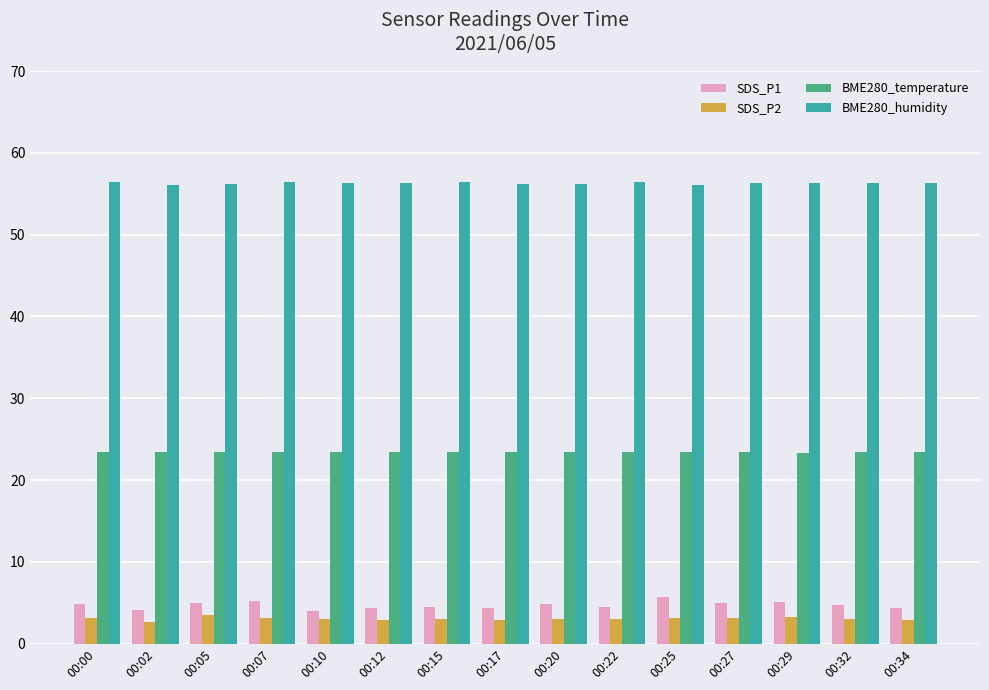

How many categories are shown in the chart?

15